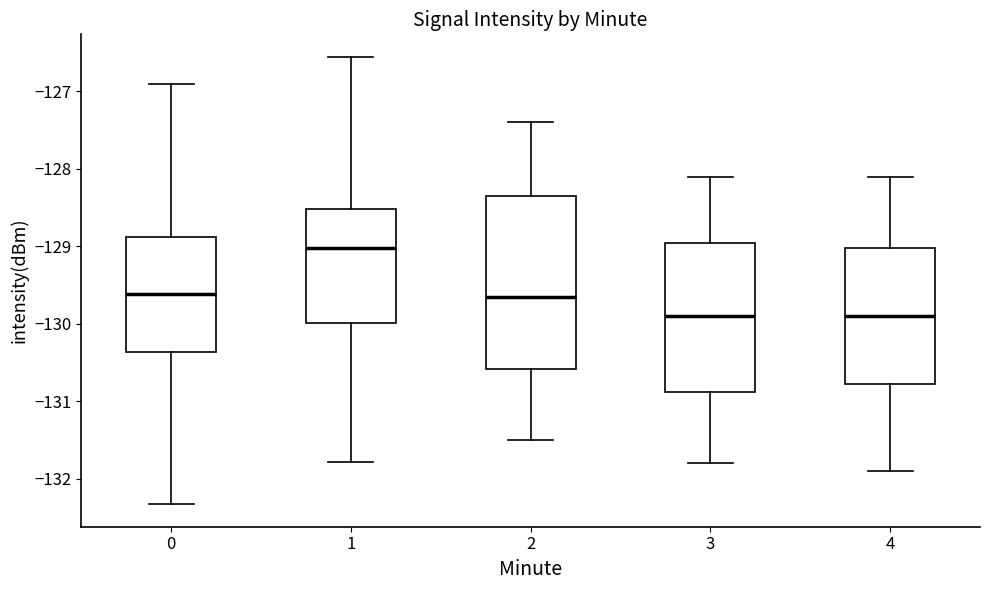

Where is the lower edge of the box at x = 4 on the y-axis? The values are not printed on the chart, so give them approximately, as read against the axis.

-130.8